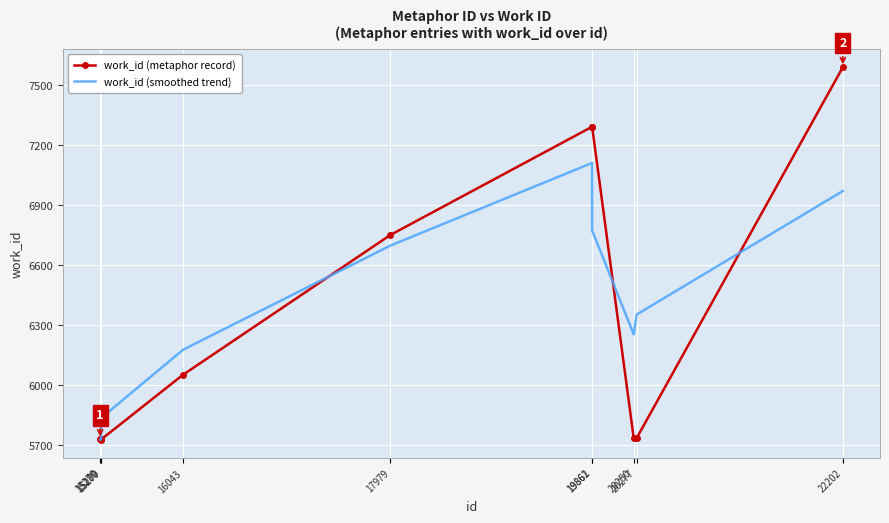

The work_id (metaphor record) series shows 6752 at 17979. True or false?

True